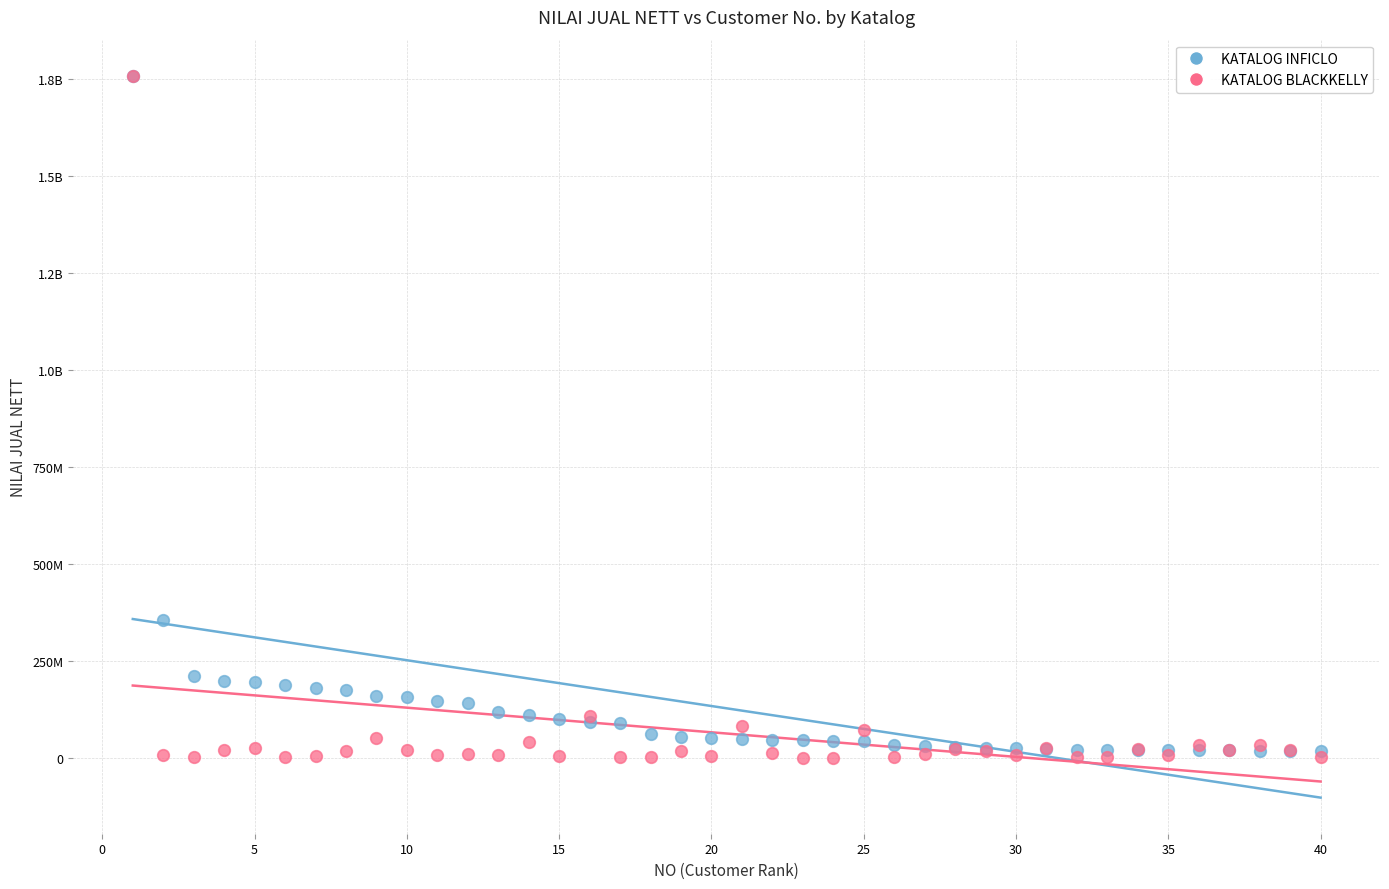

What are all the series names shown in the legend?

KATALOG INFICLO, KATALOG BLACKKELLY